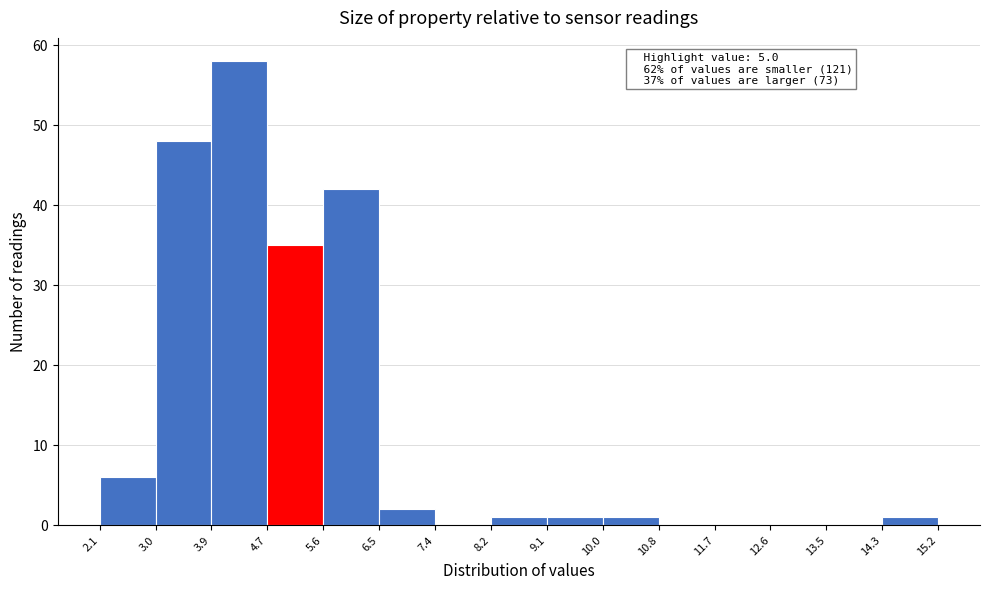

Over which range of the x-axis is the bar tallest?

3.9 to 4.7